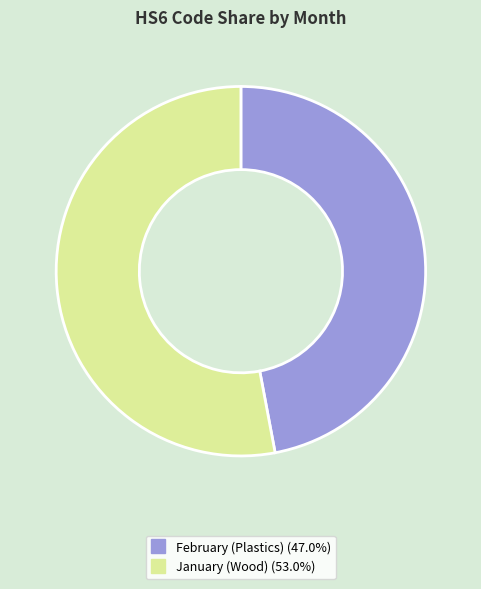

Which slice is the smallest?

February (Plastics)